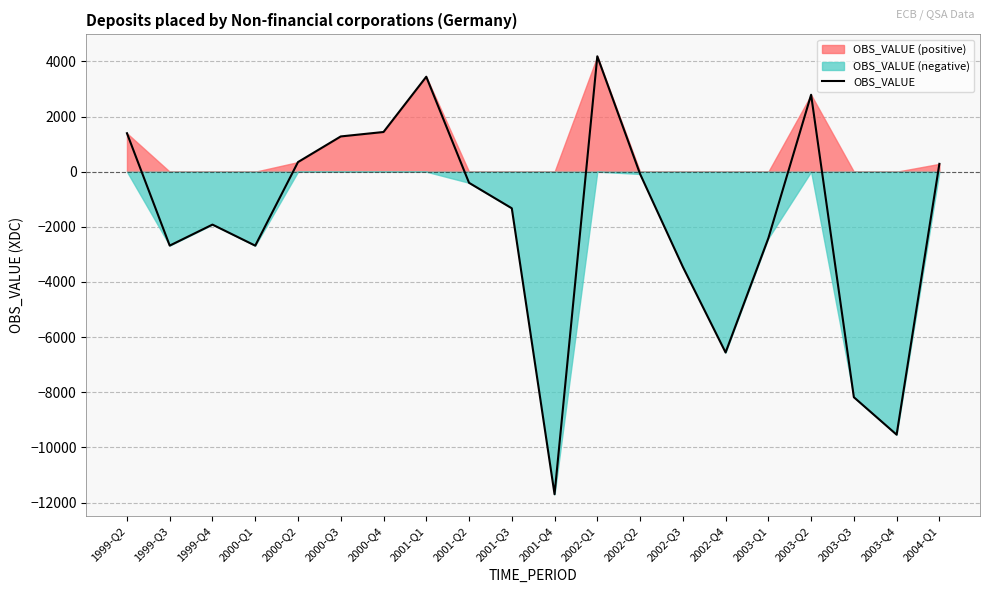

The chart shows a value of -403 at 2001-Q2. True or false?

True